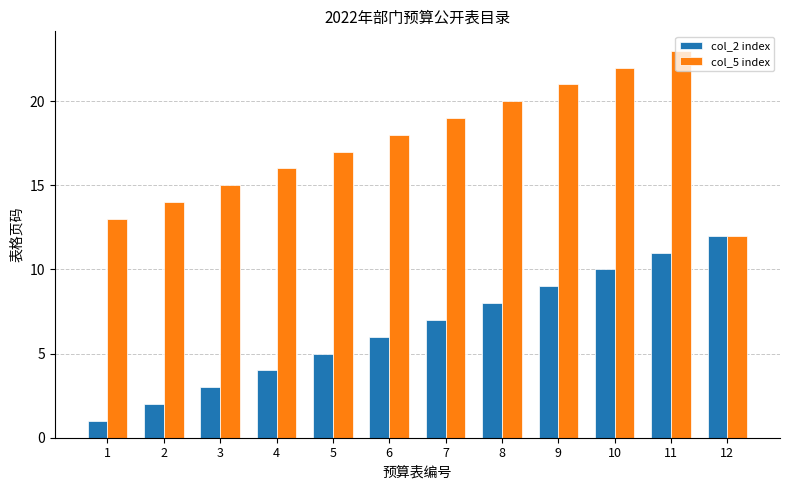

How many series are shown in this chart?

2